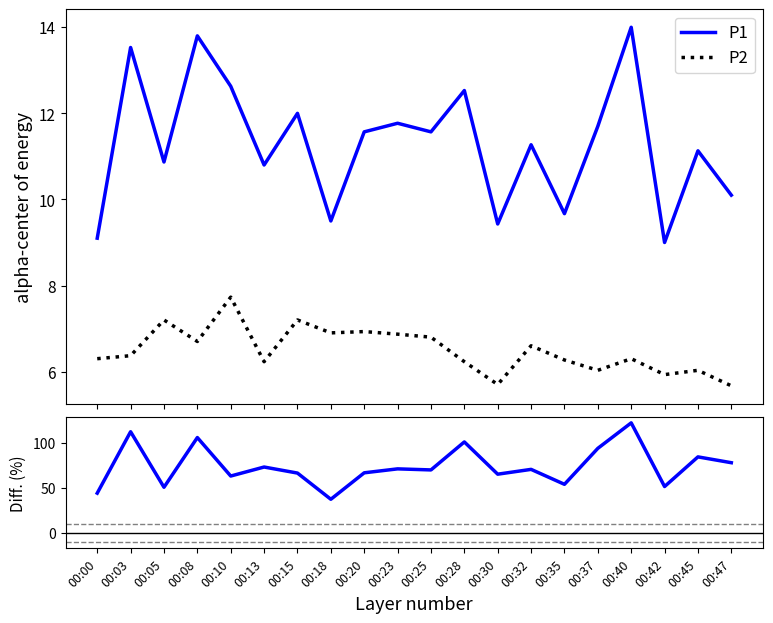

Between 00:08 and 00:42, which series saw the biggest shift?

Diff. (%)